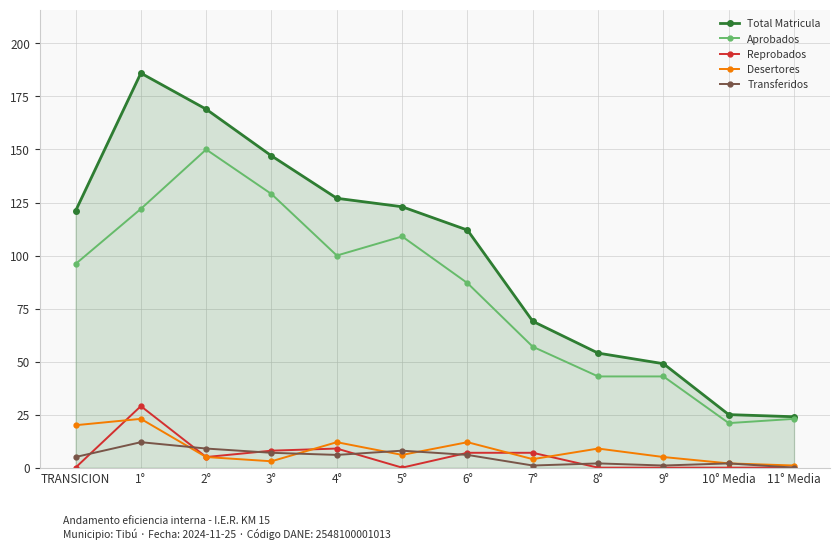

What is the sum of all Aprobados values?

980